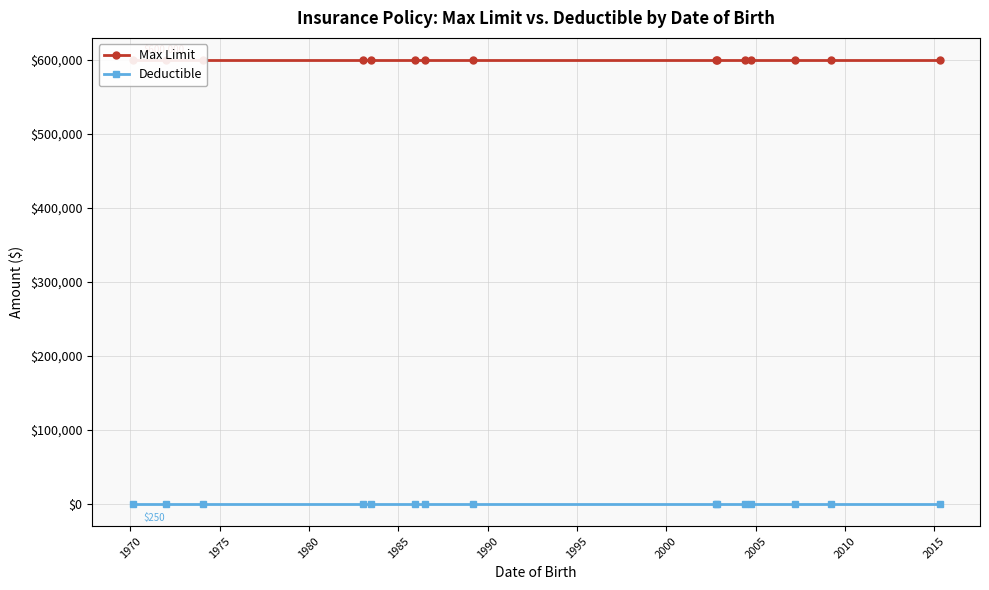

At how many categories does at least one series exceed 586459?

15